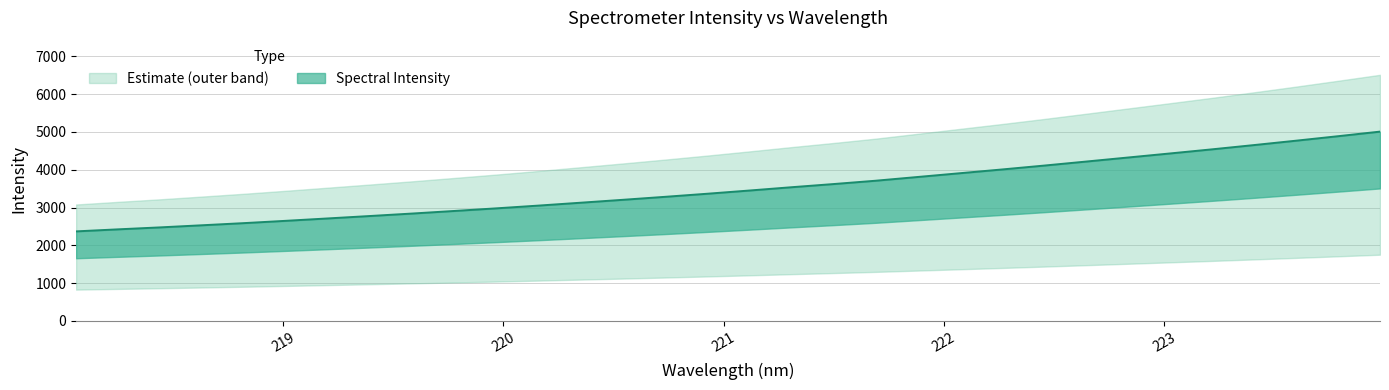

True or false: there are more than 2 points higher than both neighbors.

False